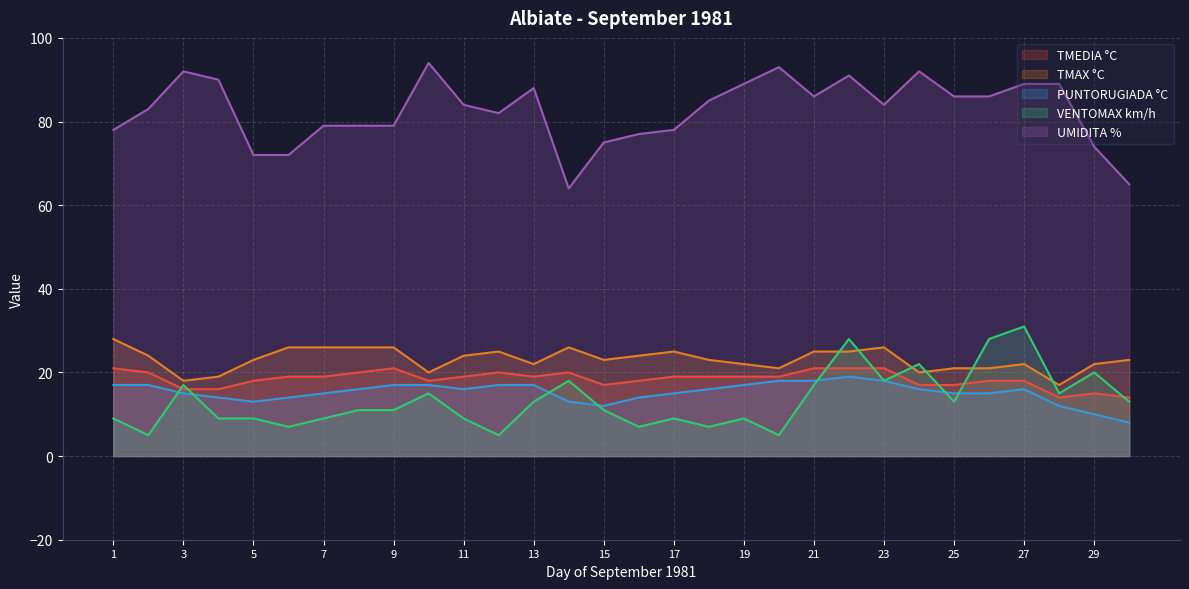

Where is the first local maximum for TMEDIA °C?

9